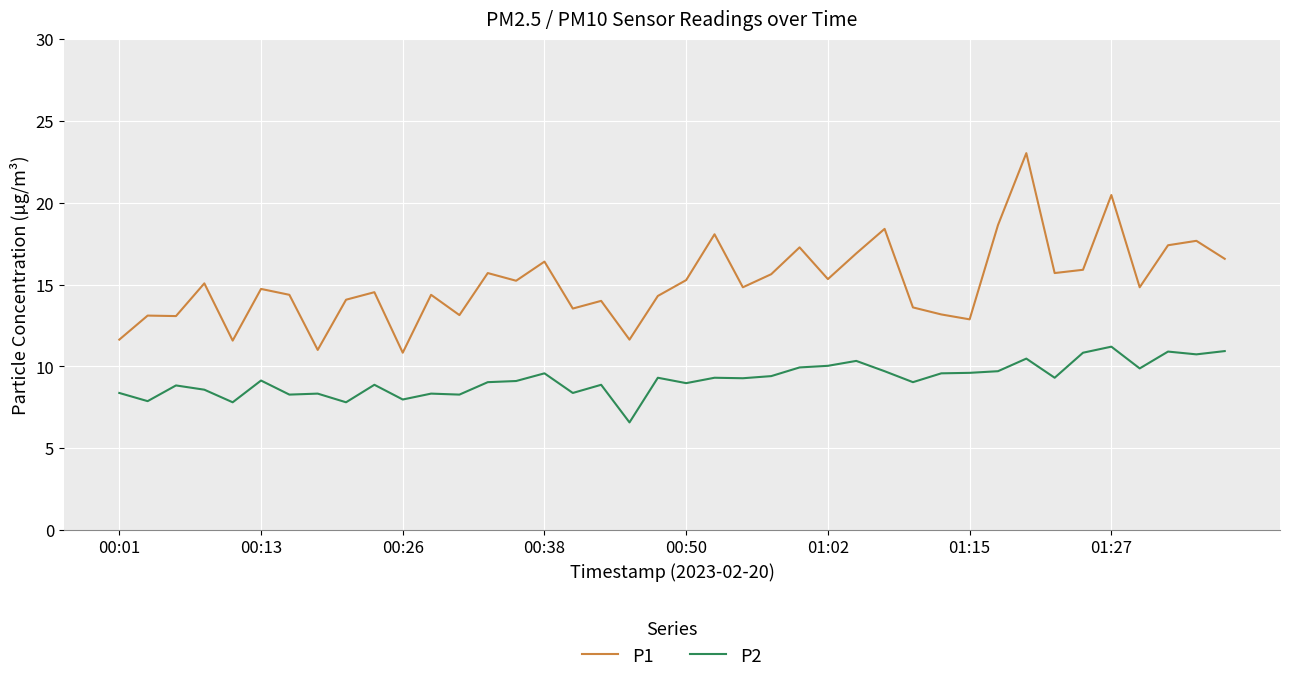

Which series has the widest spread of values?

P1